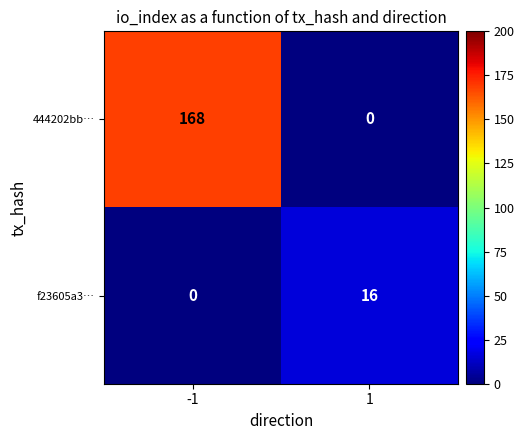

What is the average value of the 444202bb… series?

84